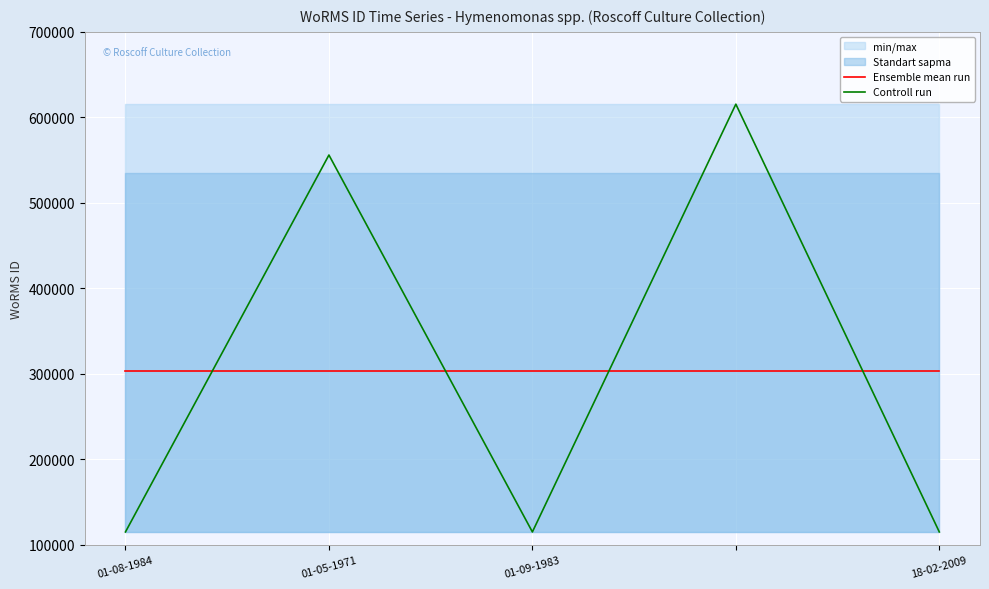

Which series has the widest spread of values?

Controll run